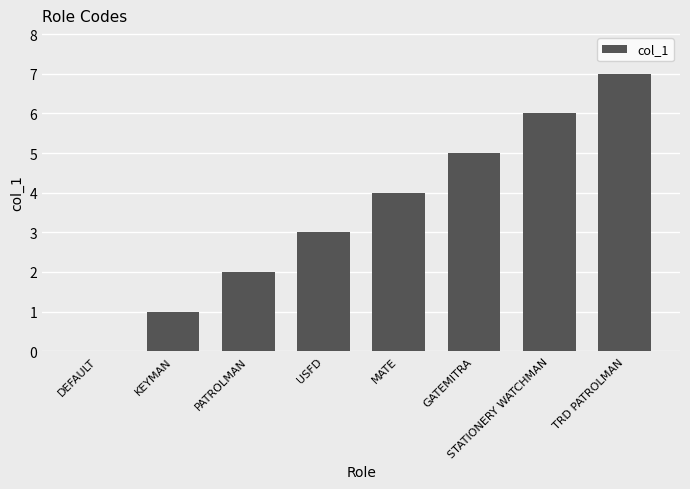

Count the values in the range 2 to 6.

5